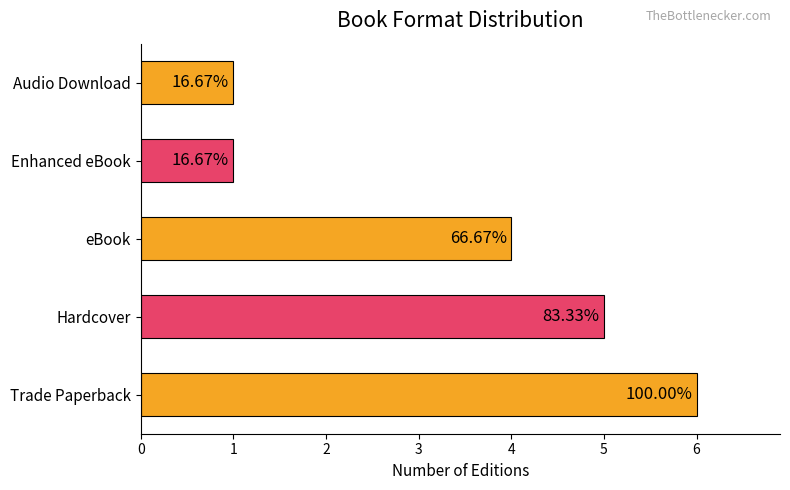

What is the maximum value shown in the chart?

6